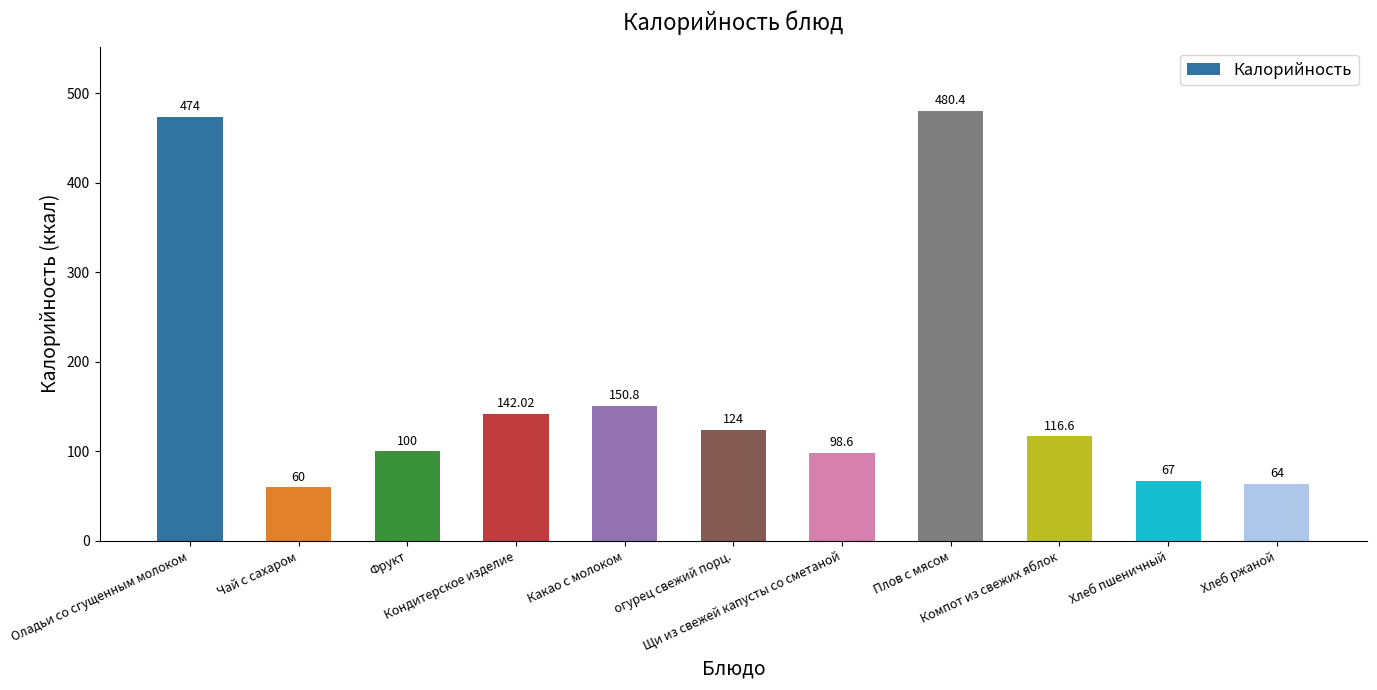

List the labels in order of value, largest first.

Плов с мясом, Оладьи со сгущенным молоком, Какао с молоком, Кондитерское изделие, огурец свежий порц., Компот из свежих яблок, Фрукт, Щи из свежей капусты со сметаной, Хлеб пшеничный, Хлеб ржаной, Чай с сахаром